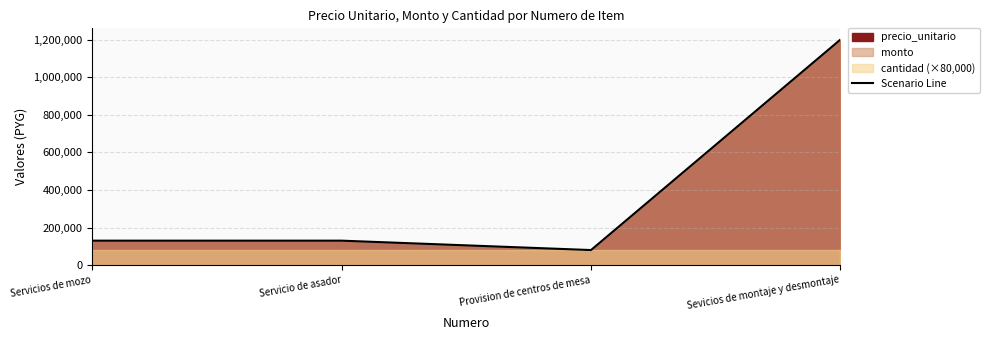

True or false: cantidad has more than 0 interior local peaks.

False